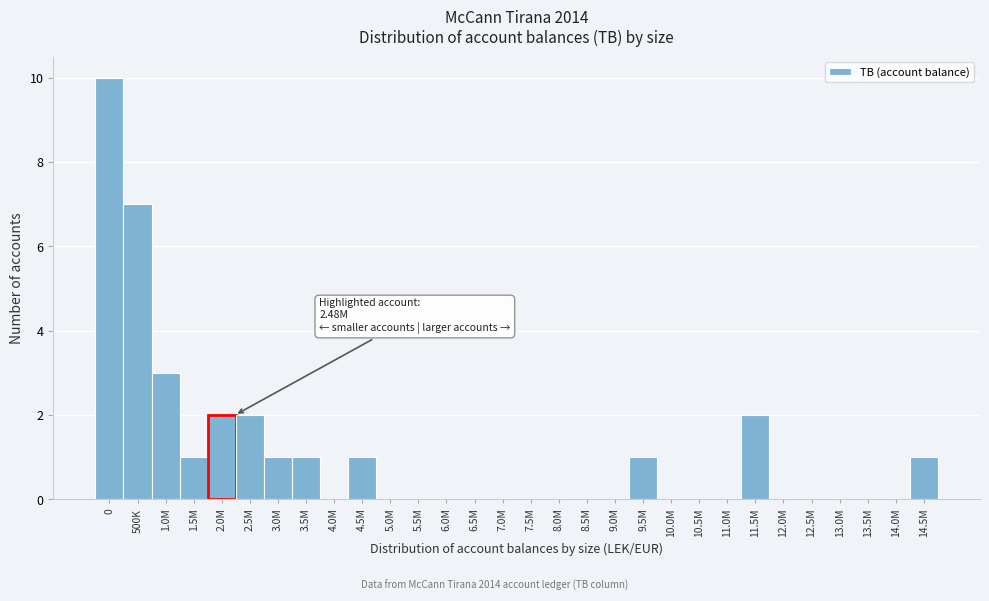

Reading right to left, what are all the values shown in this chart?

14.5M=1	14.0M=0	13.5M=0	13.0M=0	12.5M=0	12.0M=0	11.5M=2	11.0M=0	10.5M=0	10.0M=0	9.5M=1	9.0M=0	8.5M=0	8.0M=0	7.5M=0	7.0M=0	6.5M=0	6.0M=0	5.5M=0	5.0M=0	4.5M=1	4.0M=0	3.5M=1	3.0M=1	2.5M=2	2.0M=2	1.5M=1	1.0M=3	500K=7	0=10